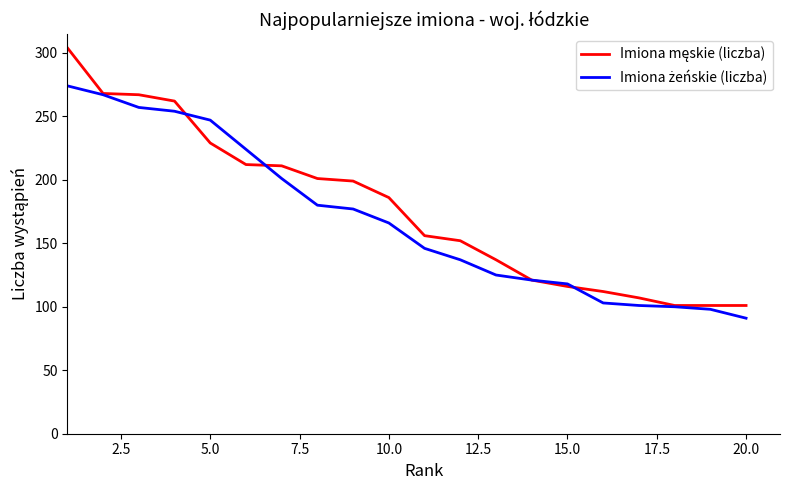

What is the smallest value displayed?

91